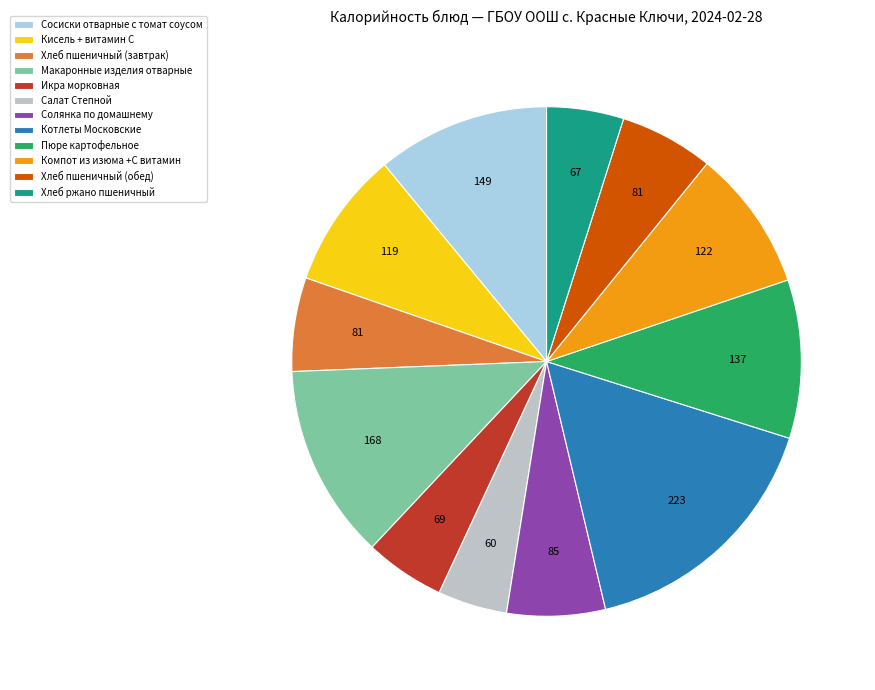

To the nearest percent, what percentage of the pie is Пюре картофельное?

10%